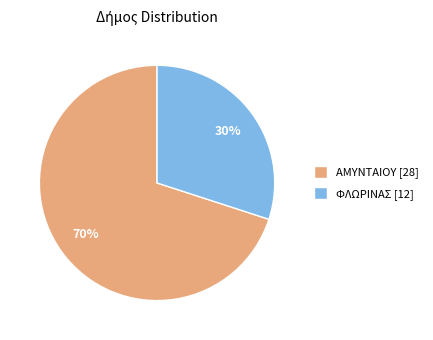

Approximately how many times larger is the value at ΑΜΥΝΤΑΙΟΥ [28] compared to ΦΛΩΡΙΝΑΣ [12]?

2.3